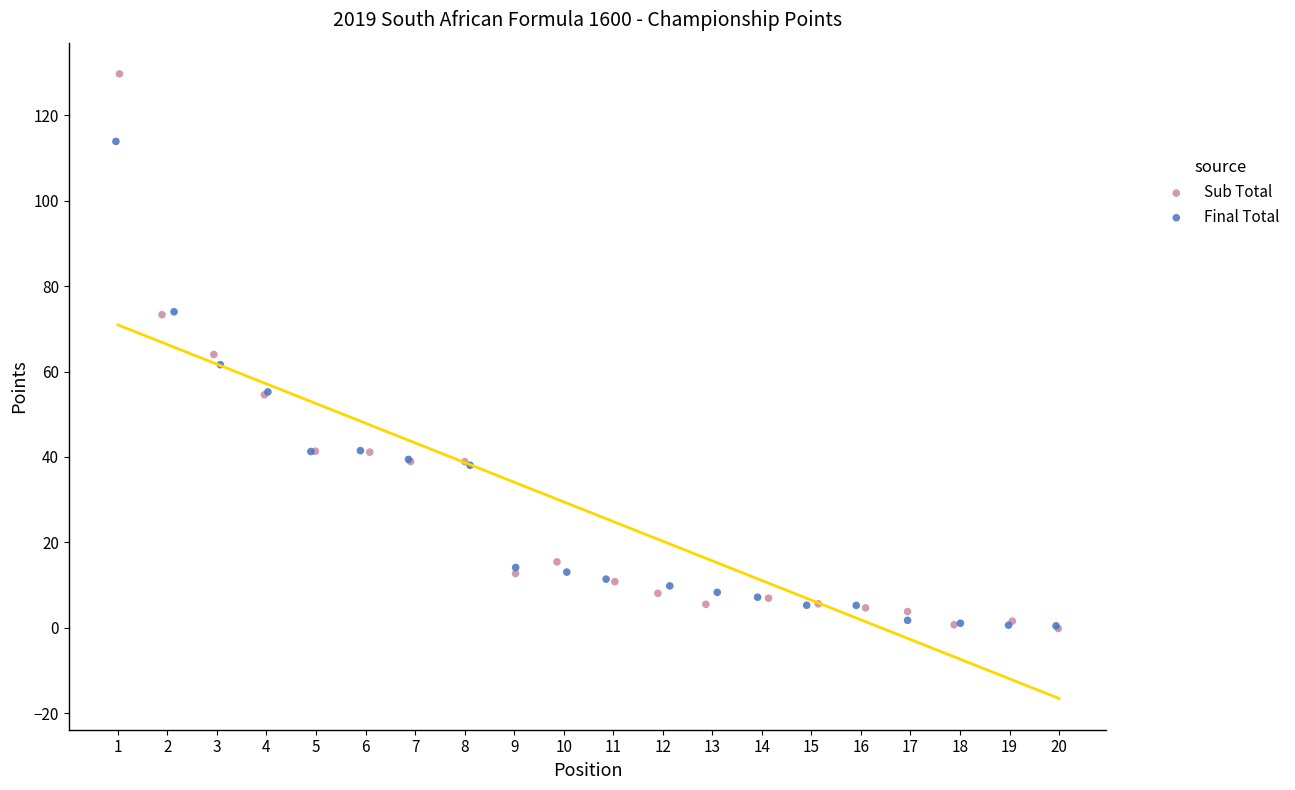

Which series has the largest Y range (max minus min)?

Sub Total